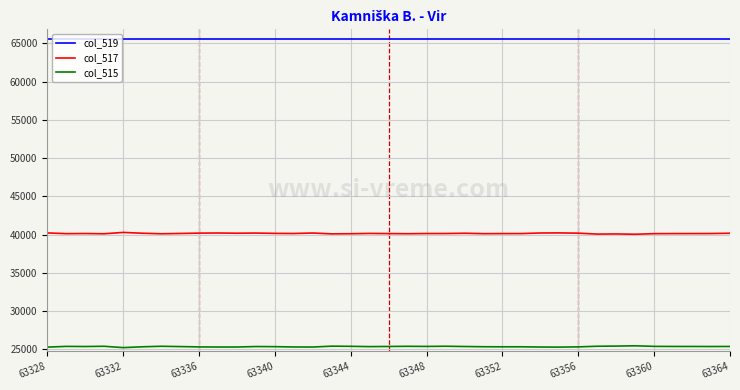

Rank the series by their average value, from highest to lowest.

col_519, col_517, col_515